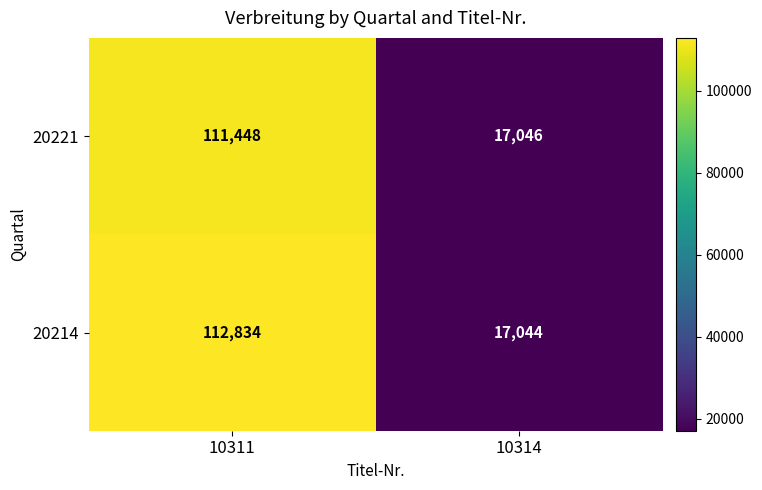

What value does the 20221 series have at 10311, to the nearest 100?

111400